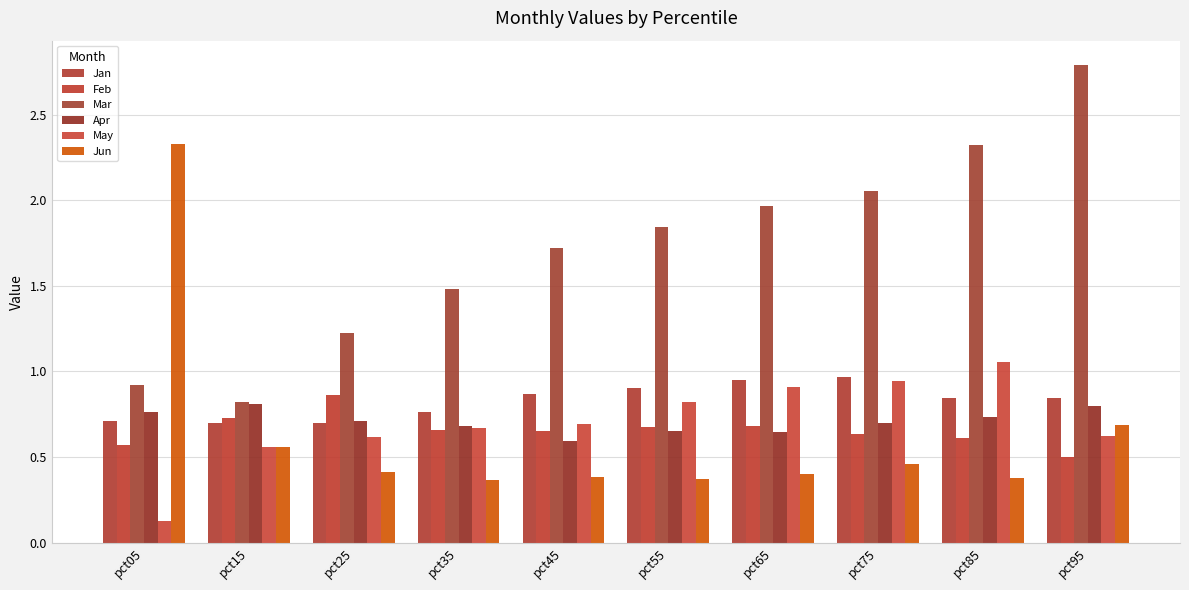

The value of Feb at pct35 is 0.7. True or false?

True